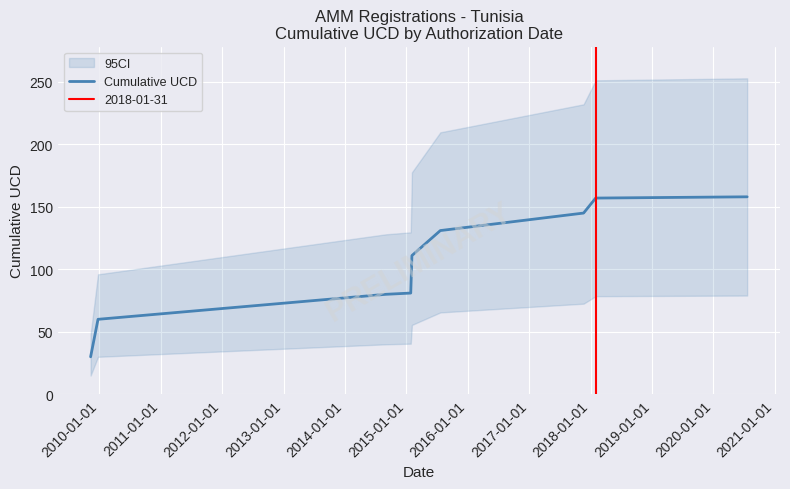

How many data points are less than 111?

4